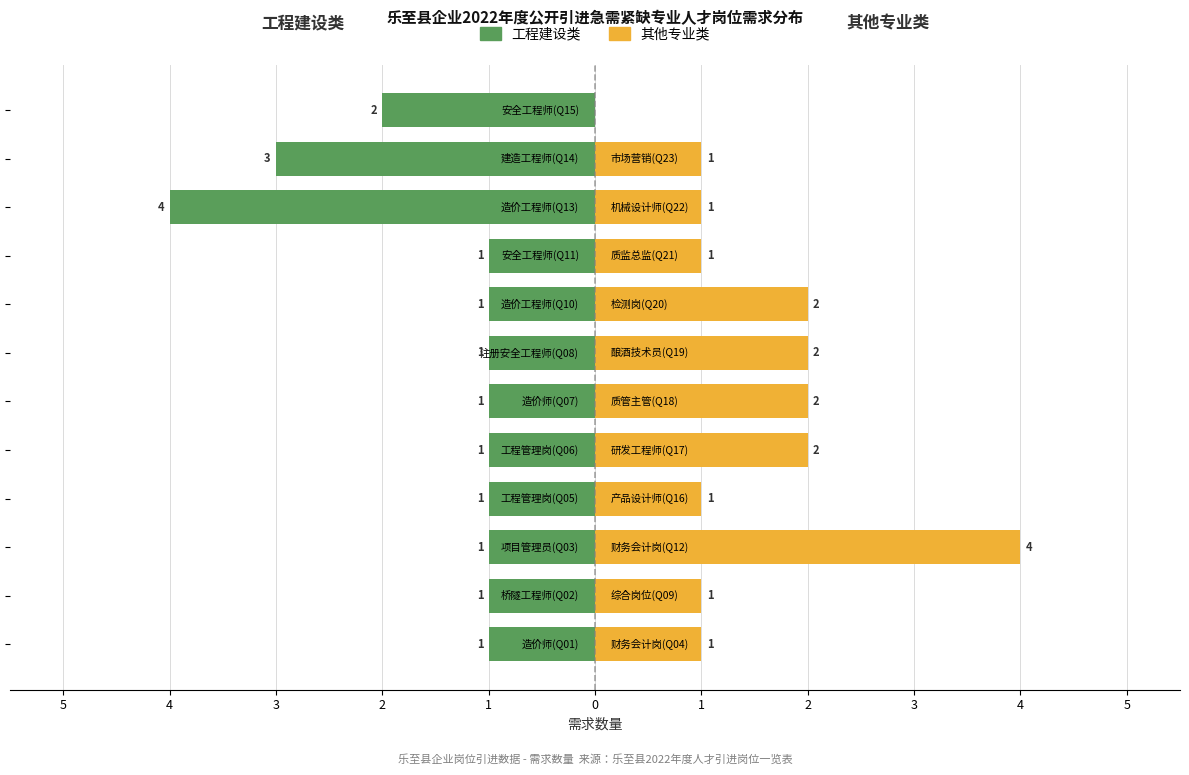

The value of 工程建设类 at 3 is -1. True or false?

False